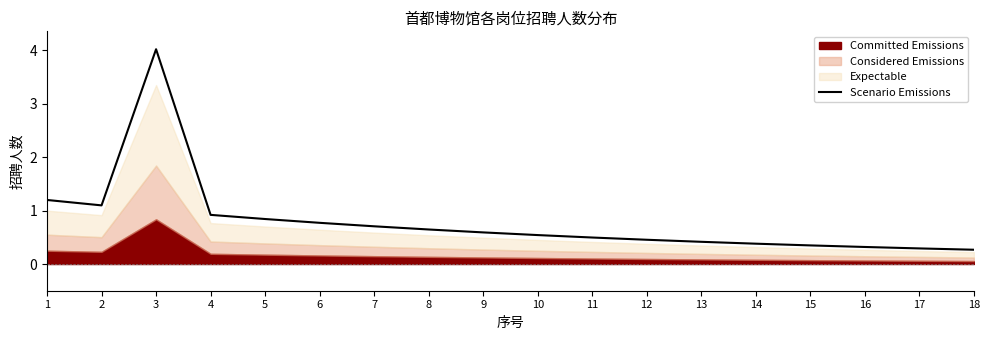

List the labels in order of value, smallest first.

18, 17, 16, 15, 14, 13, 12, 11, 10, 9, 8, 7, 6, 5, 4, 2, 1, 3